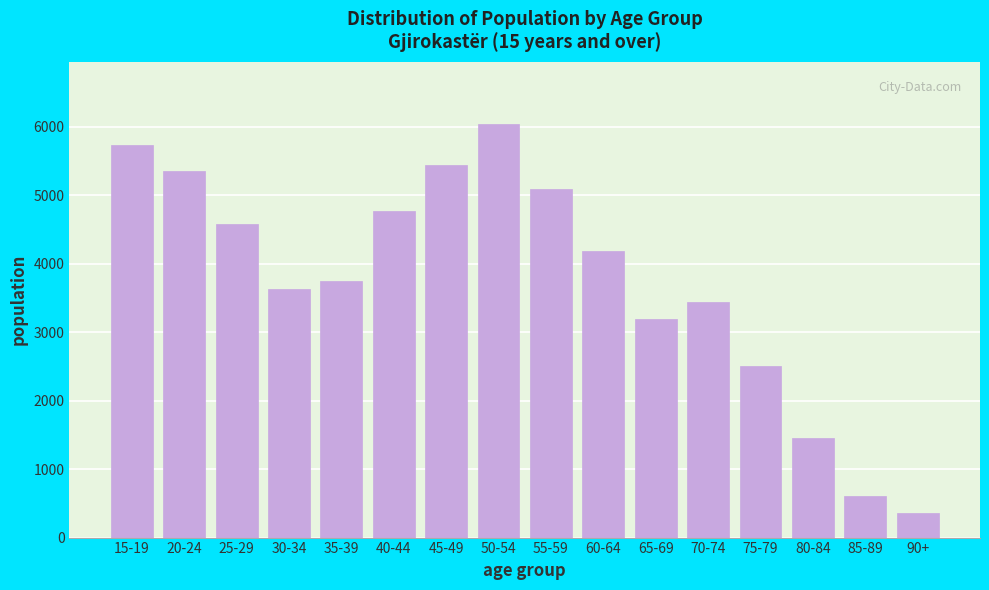

Reading left to right, what are all the values shown in this chart?

15-19=5736	20-24=5347	25-29=4577	30-34=3636	35-39=3746	40-44=4766	45-49=5444	50-54=6038	55-59=5093	60-64=4182	65-69=3188	70-74=3442	75-79=2503	80-84=1457	85-89=612	90+=357